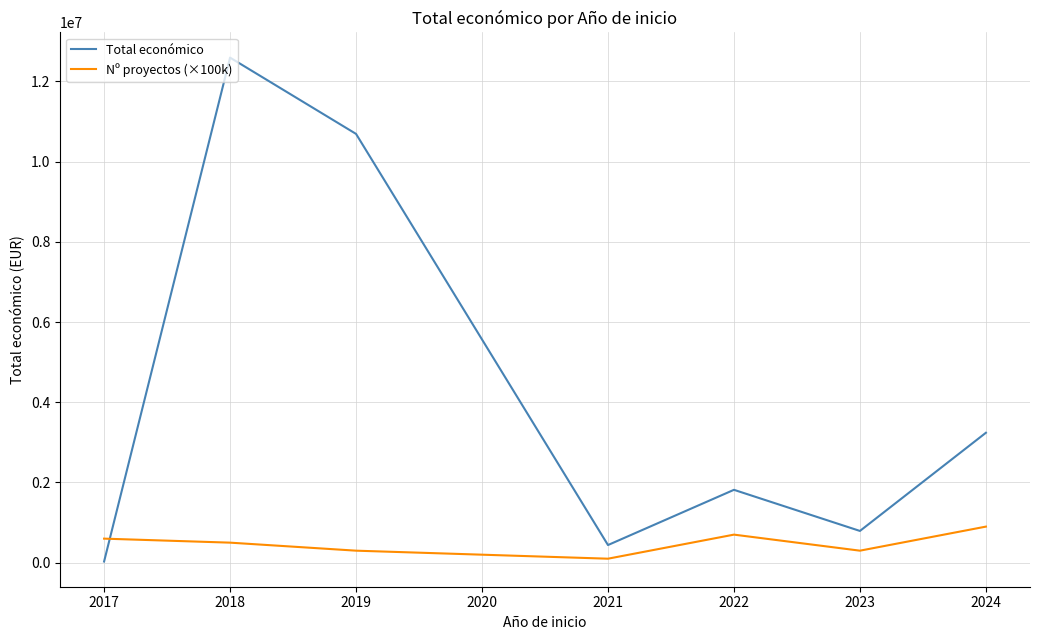

How many interior local valleys does the Nº proyectos (×100k) series have?

2